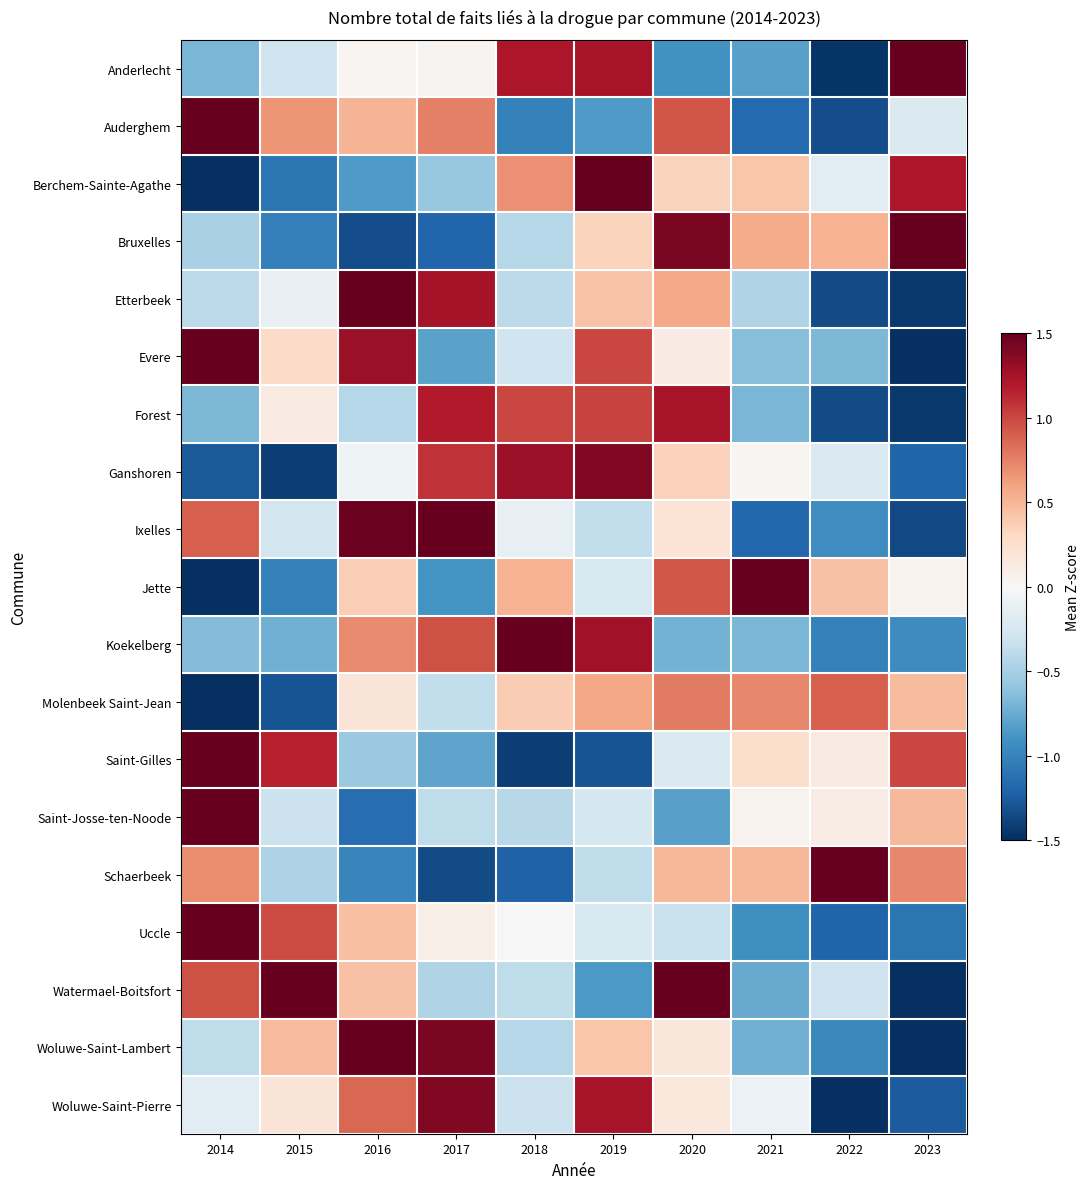

Which series has the largest range (max minus min)?

Saint-Josse-ten-Noode